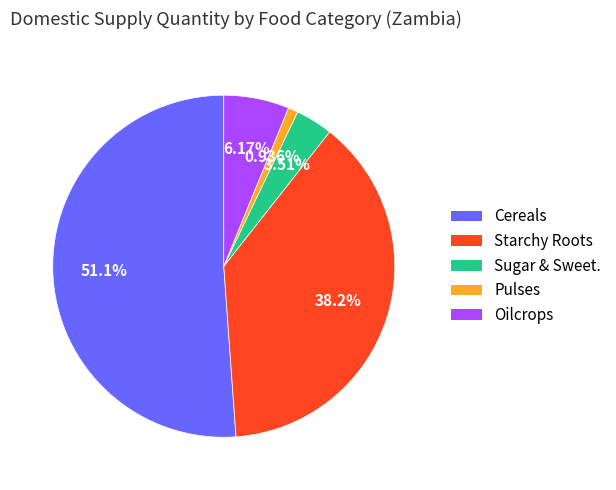

Is there a majority slice in this chart?

Yes